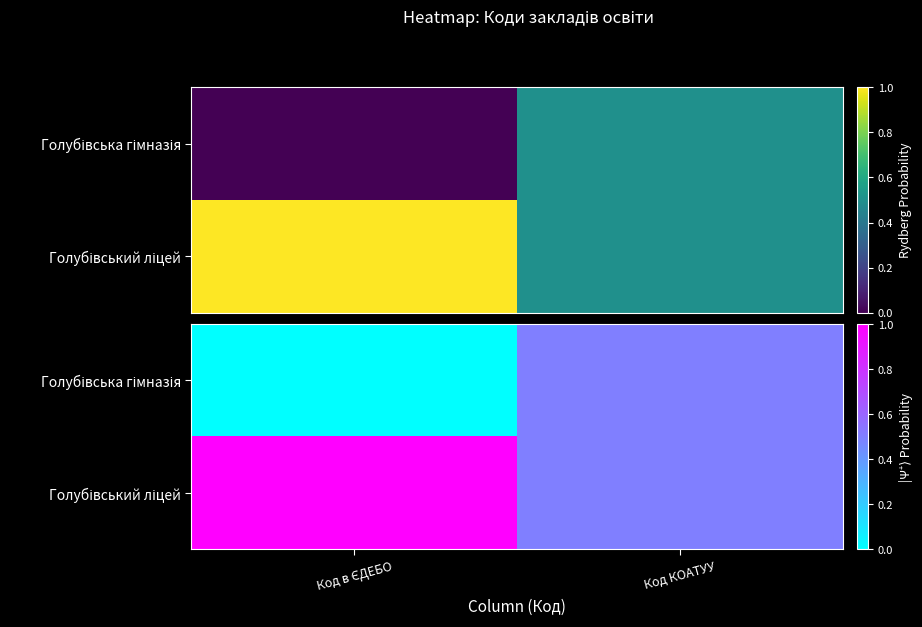

List the series in order of their overall mean, lowest first.

Голубівська гімназія, Голубівський ліцей